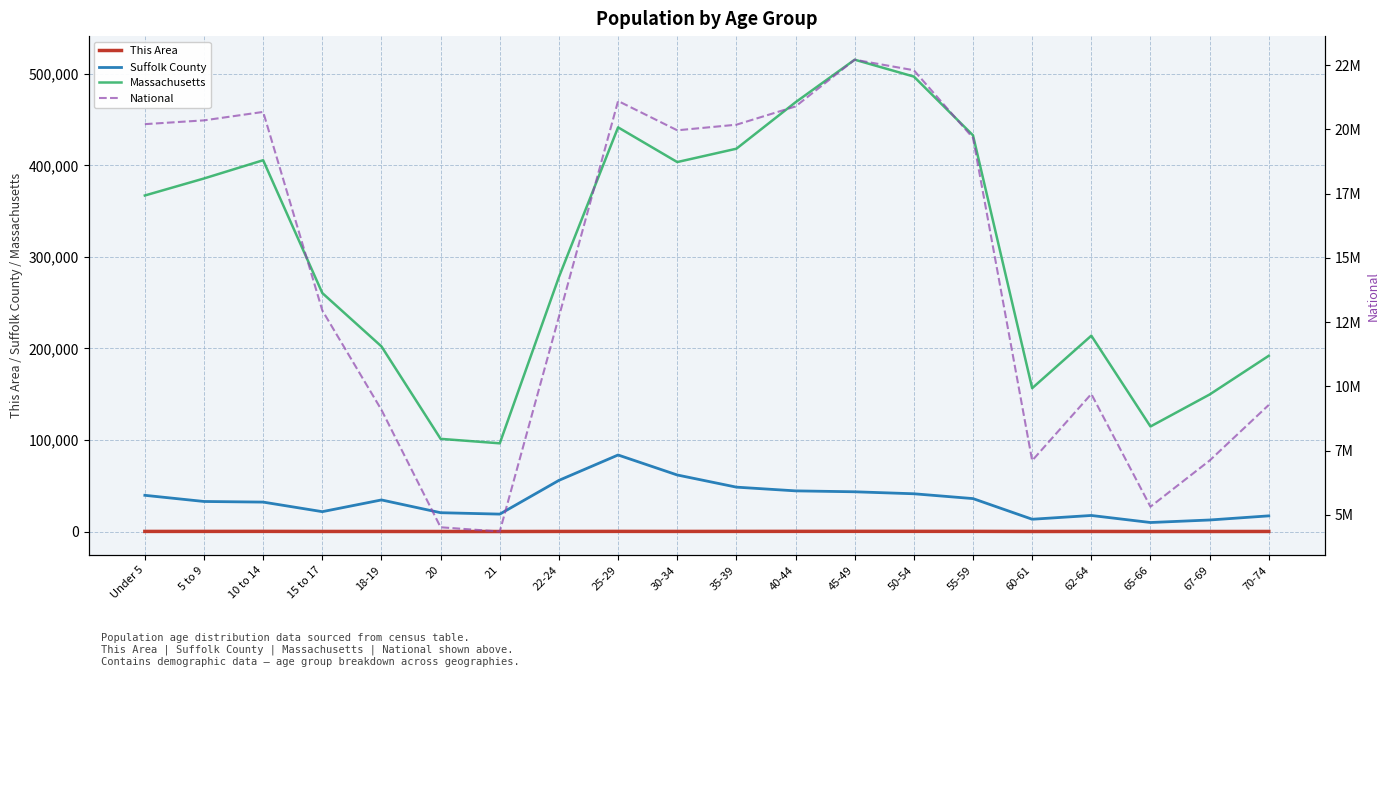

How many values in the This Area series are below 130?

10